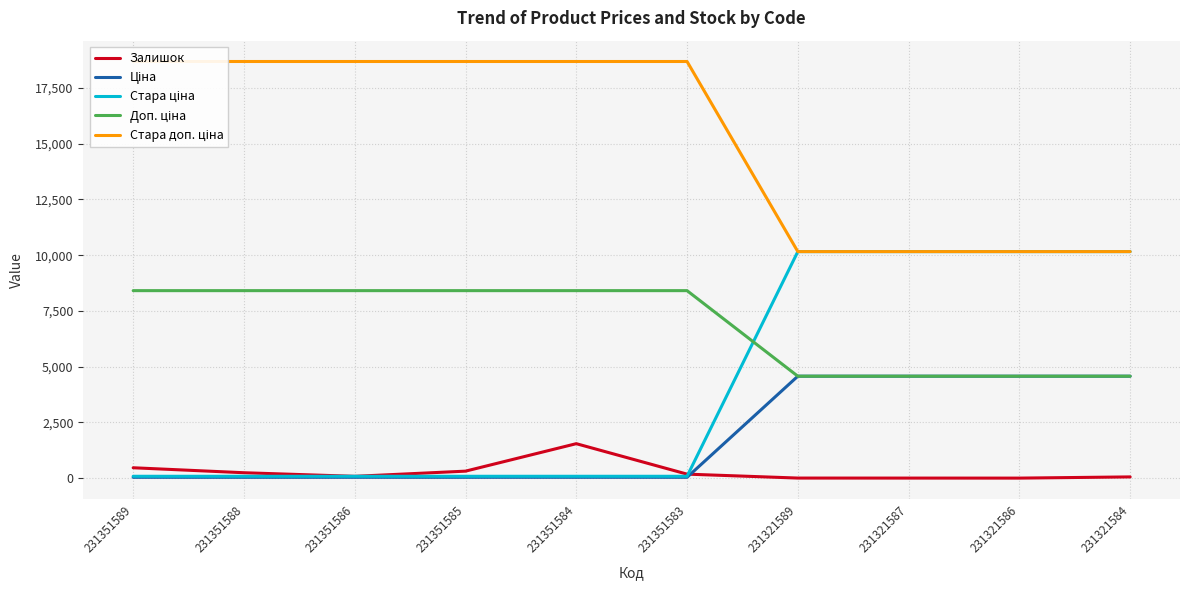

Is the value of Залишок at 231321589 greater than the value of Стара ціна at 231351586?

No